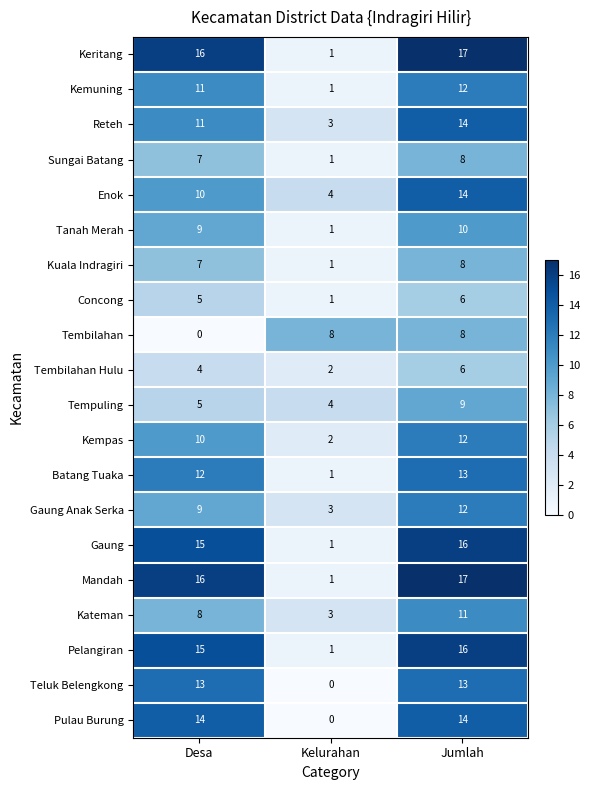

What is the total value across all series at Jumlah?

236